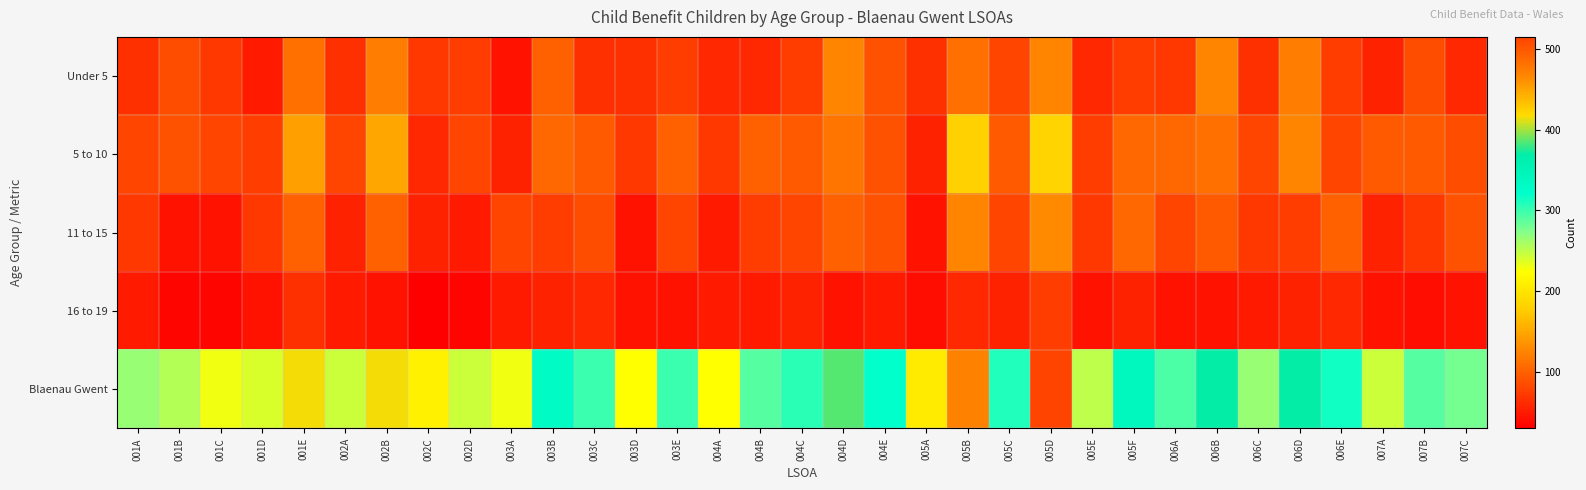

Reading left to right, list all the values displayed in this chart.

Under 5: 001A=65	001B=85	001C=70	001D=50	001E=110	002A=65	002B=120	002C=70	002D=75	003A=45	003B=100	003C=65	003D=65	003E=75	004A=60	004B=60	004C=75	004D=125	004E=90	005A=65	005B=110	005C=80	005D=125	005E=60	005F=75	006A=70	006B=125	006C=65	006D=120	006E=75	007A=55	007B=85	007C=60
5 to 10: 001A=80	001B=90	001C=80	001D=75	001E=145	002A=80	002B=150	002C=60	002D=80	003A=55	003B=105	003C=95	003D=70	003E=100	004A=70	004B=100	004C=95	004D=115	004E=90	005A=55	005B=180	005C=95	005D=185	005E=75	005F=105	006A=105	006B=110	006C=80	006D=125	006E=80	007A=95	007B=95	007C=85
11 to 15: 001A=70	001B=45	001C=45	001D=70	001E=100	002A=55	002B=100	002C=55	002D=50	003A=80	003B=75	003C=85	003D=45	003E=80	004A=50	004B=75	004C=80	004D=100	004E=90	005A=45	005B=125	005C=80	005D=130	005E=70	005F=105	006A=80	006B=95	006C=70	006D=75	006E=100	007A=55	007B=70	007C=90
16 to 19: 001A=50	001B=35	001C=35	001D=45	001E=65	002A=50	002B=45	002C=30	002D=35	003A=50	003B=55	003C=60	003D=45	003E=45	004A=50	004B=50	004C=55	004D=45	004E=50	005A=40	005B=60	005C=55	005D=75	005E=45	005F=55	006A=45	006B=45	006C=50	006D=55	006E=60	007A=45	007B=40	007C=45
Blaenau Gwent: 001A=265	001B=255	001C=230	001D=240	001E=415	002A=245	002B=415	002C=210	002D=245	003A=230	003B=330	003C=300	003D=225	003E=300	004A=225	004B=290	004C=305	004D=385	004E=320	005A=205	005B=470	005C=310	005D=515	005E=250	005F=340	006A=295	006B=370	006C=265	006D=370	006E=315	007A=245	007B=290	007C=280